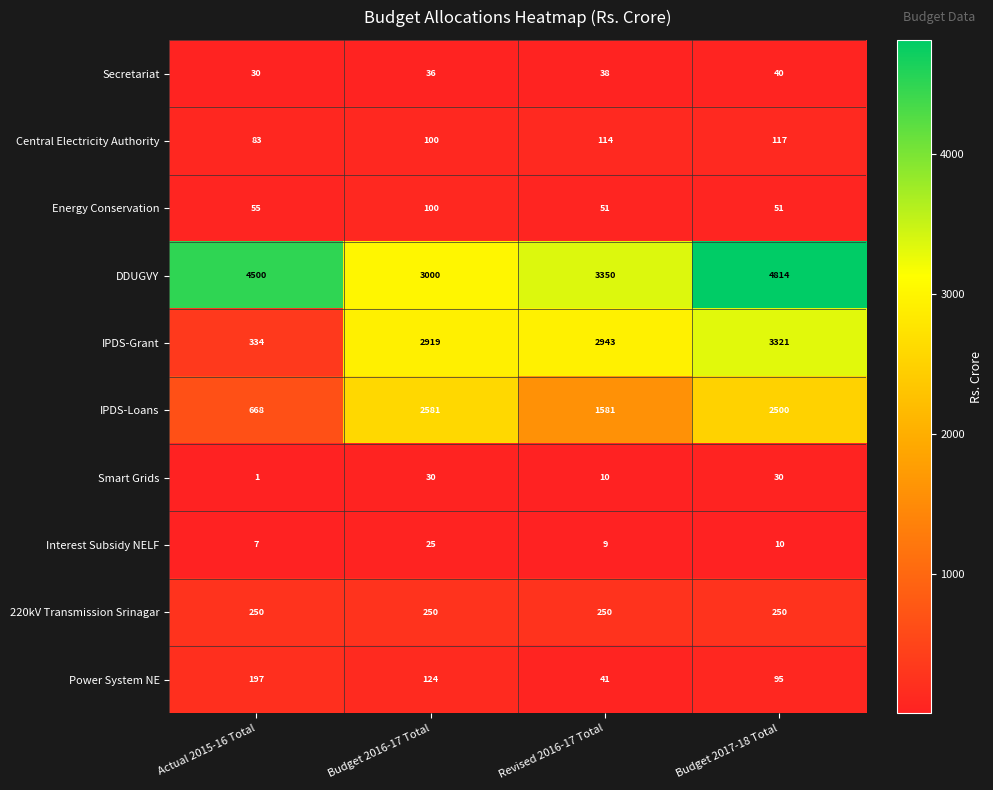

How many values in the Interest Subsidy NELF series are below 10?

2